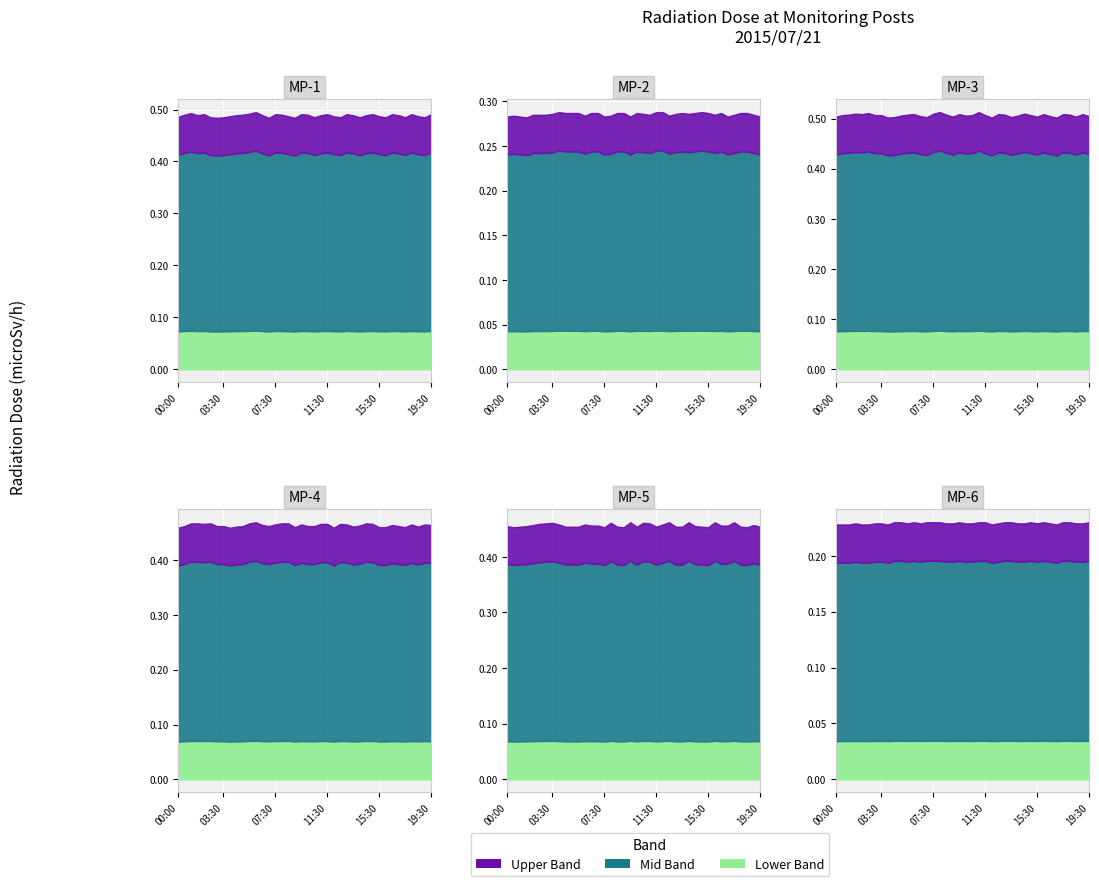

Which label corresponds to the largest value in the chart?

08:00